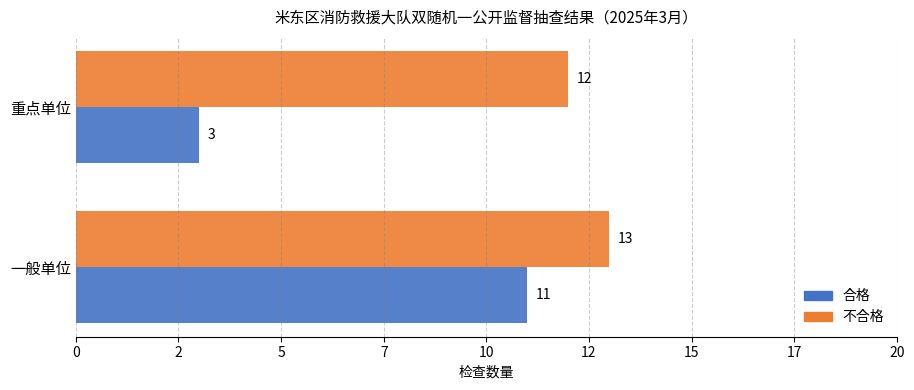

At which label is 不合格 closest to 12?

重点单位